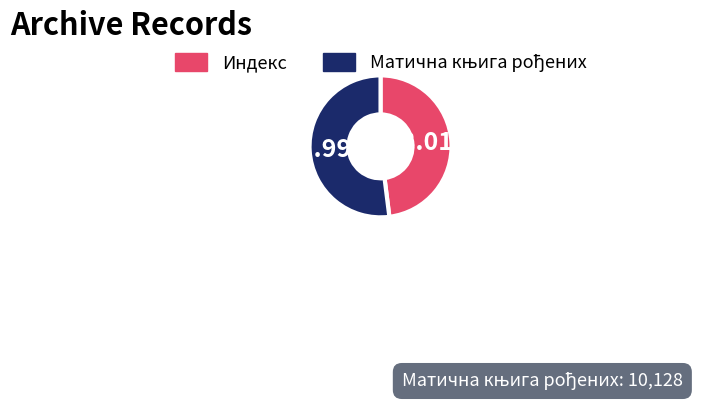

Does Индекс account for over 50% of the chart?

No